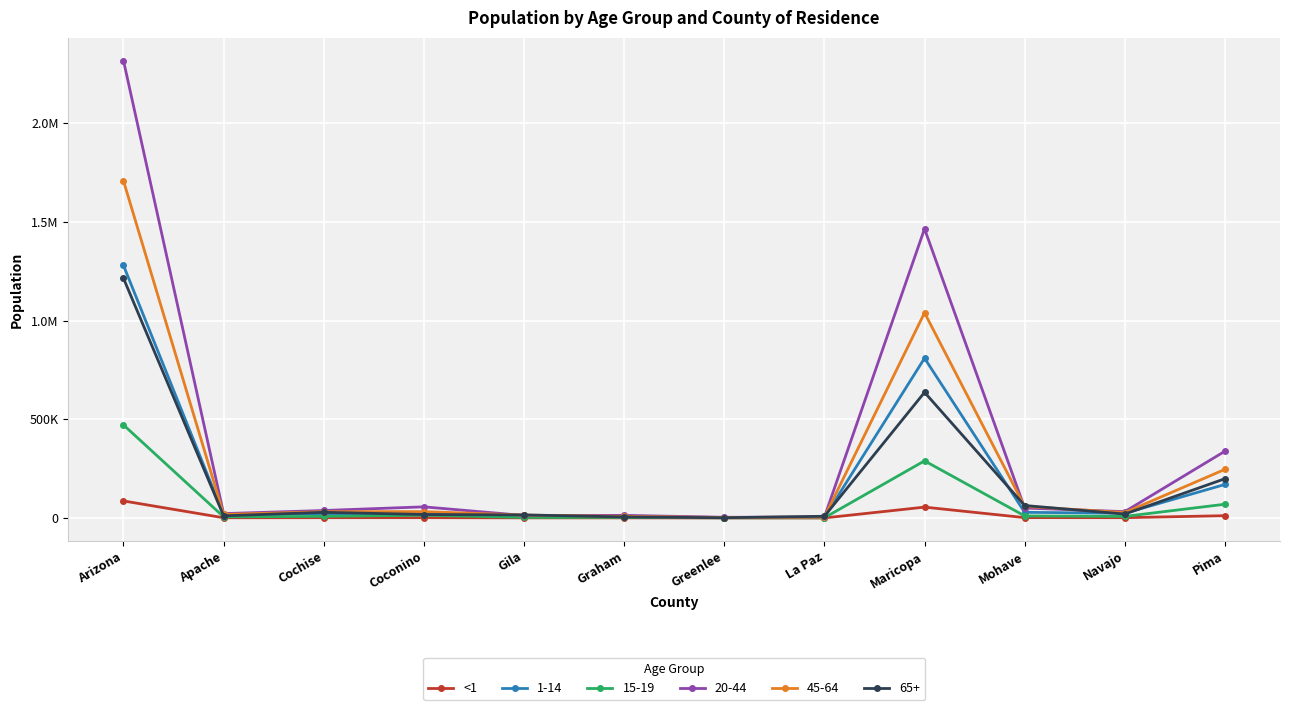

Does the chart have visible grid lines?

Yes